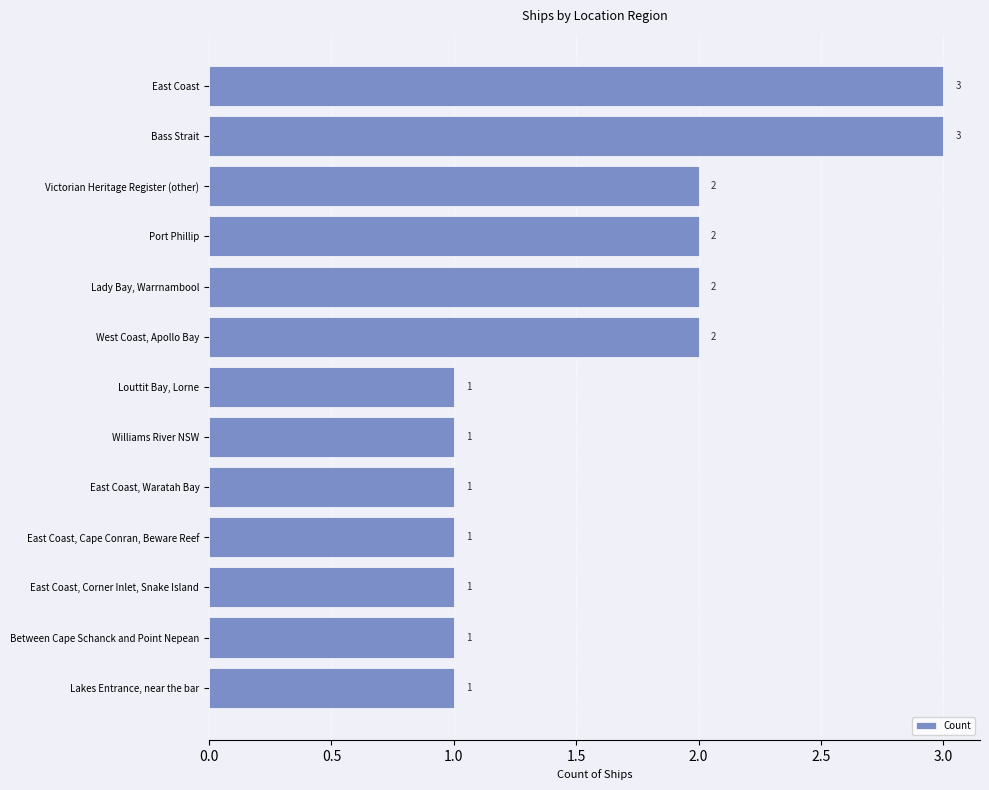

Is it true that the value at Between Cape Schanck and Point Nepean is 2?

False